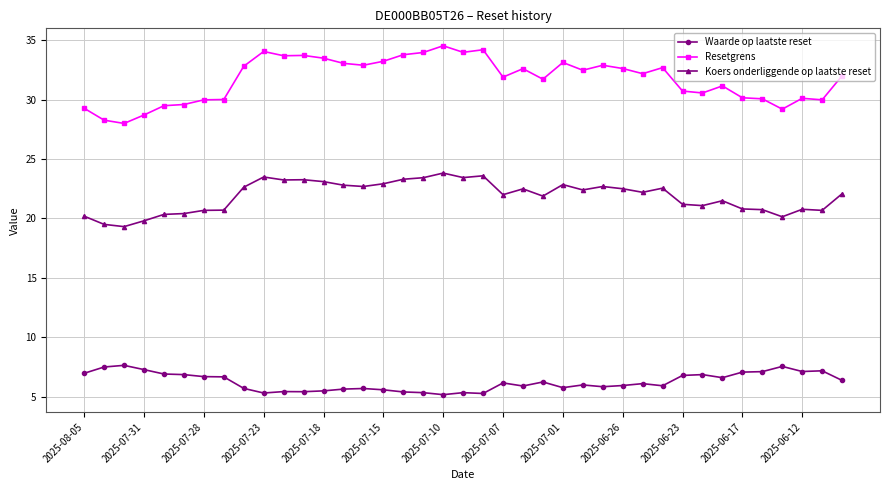

Which series has the largest total across all categories?

Resetgrens